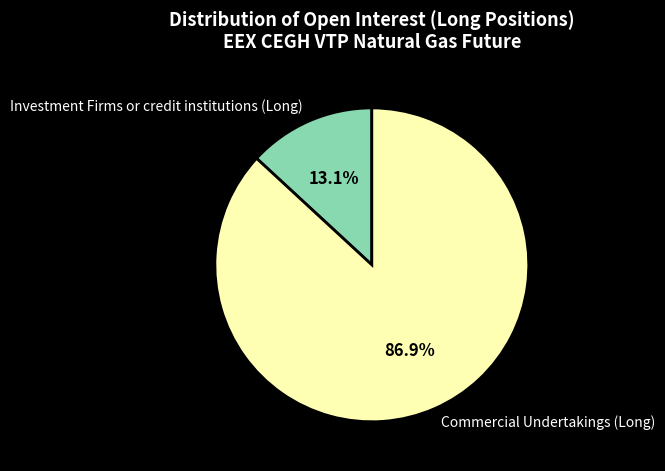

To the nearest percent, what portion does Investment Firms or credit institutions (Long) represent?

13%